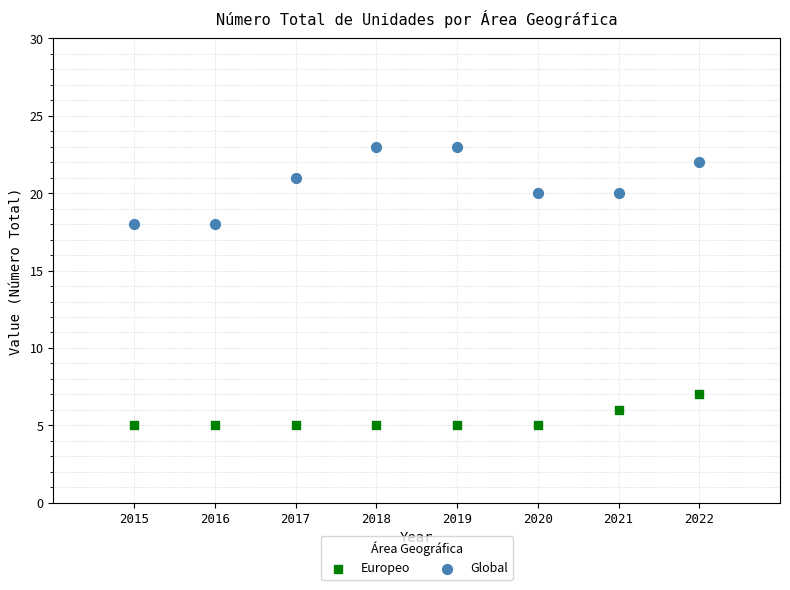

What is the X range (max minus min) for the scatter plot?

7